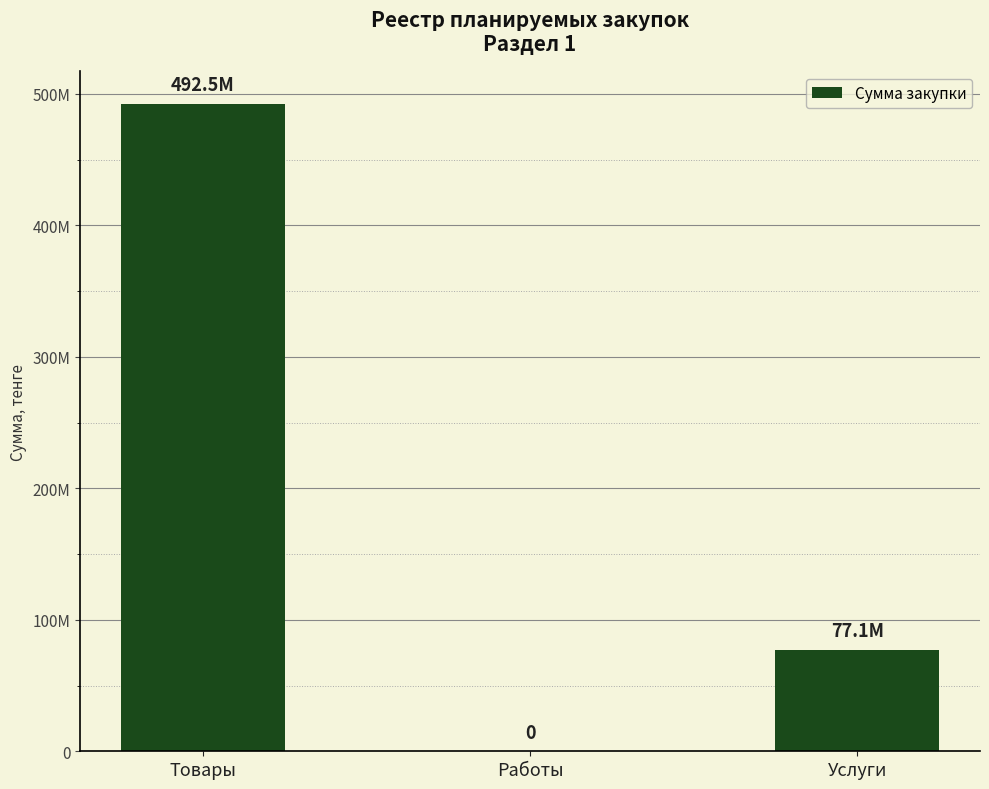

Are the bars horizontal?

No